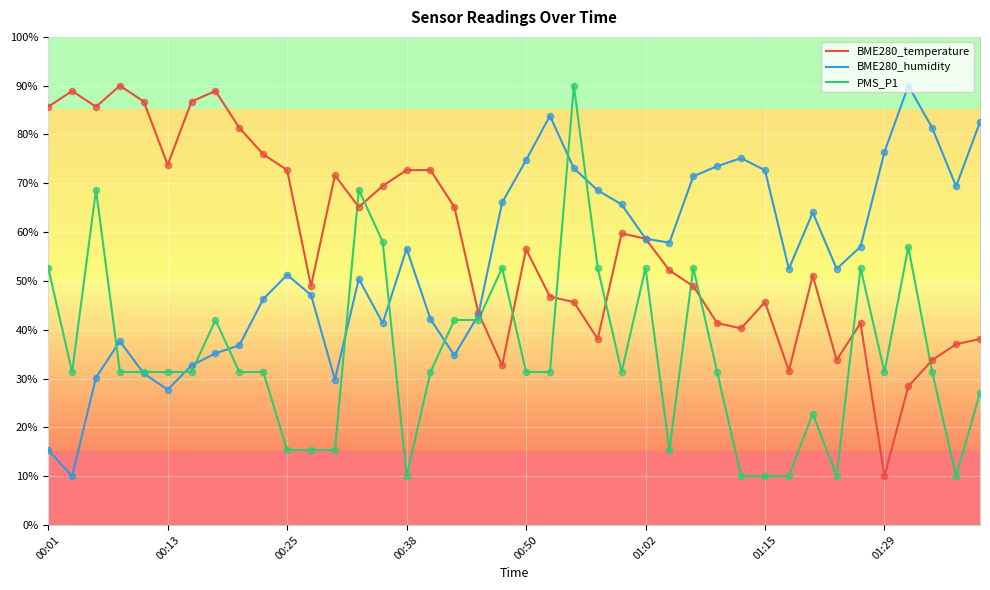

What is the maximum value shown in the chart?

90.0